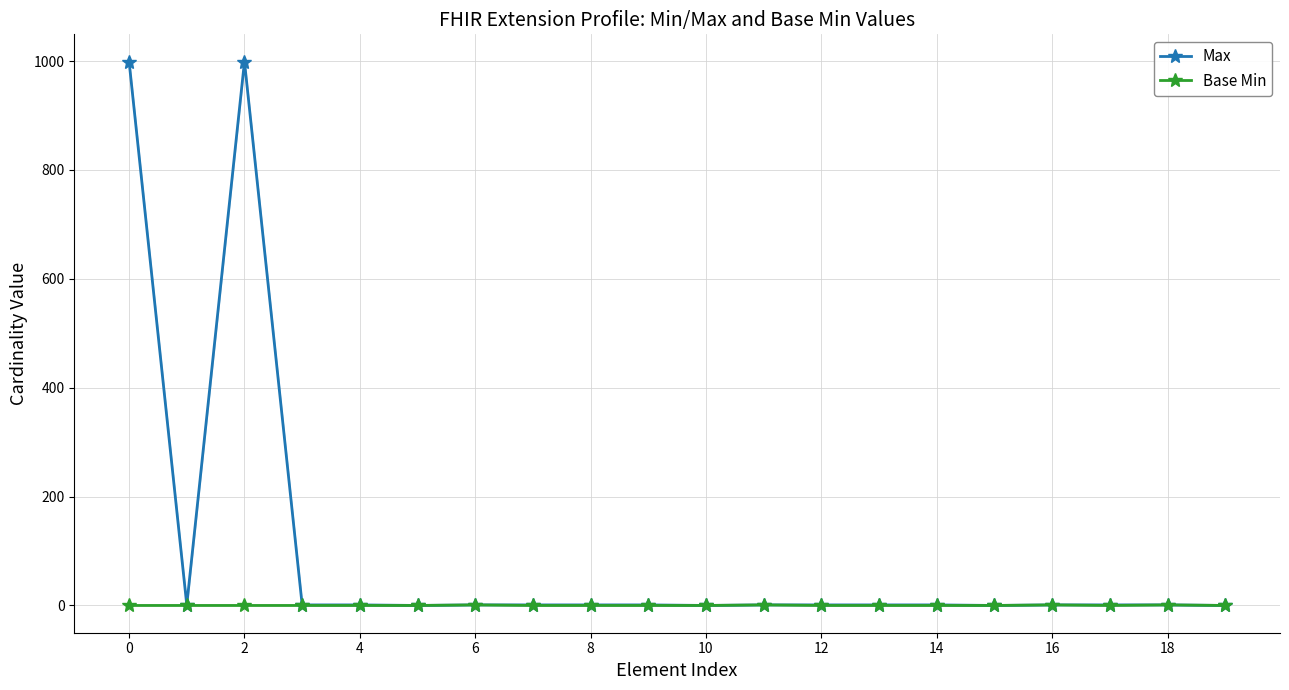

Which series has the largest total across all categories?

Max